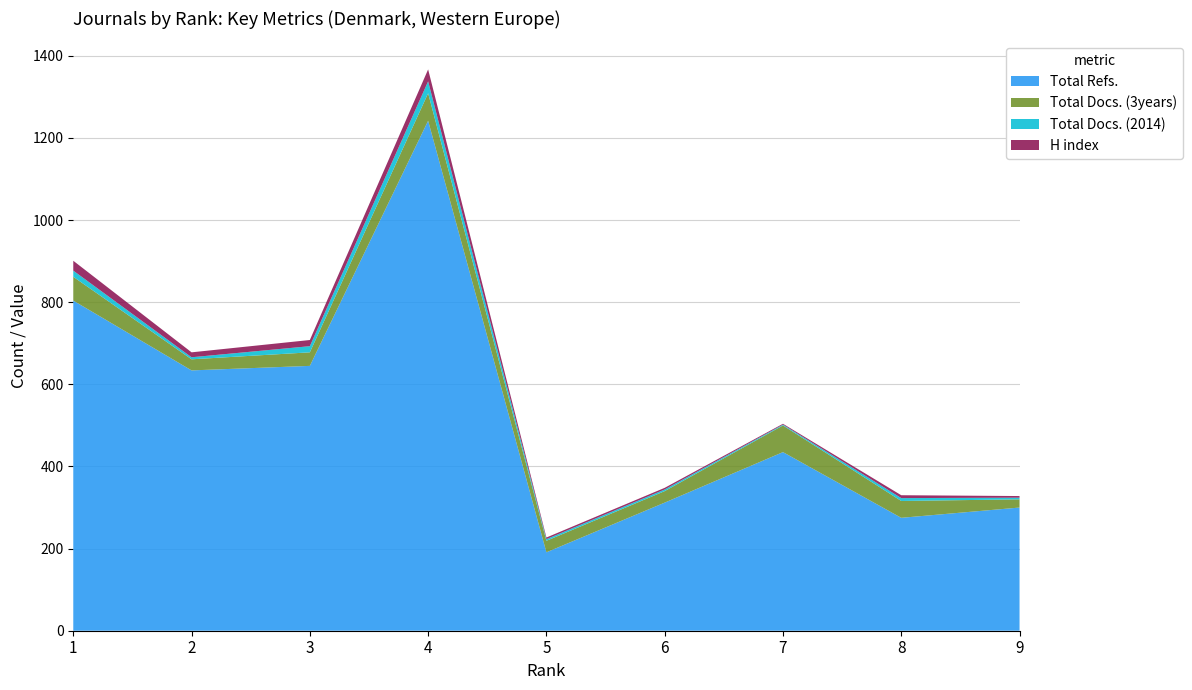

Reading right to left, transcribe all the data shown in this chart.

Total Refs.: 300	275	435	312	191	1242	645	634	804
Total Docs. (3years): 20	41	65	28	28	67	33	27	58
Total Docs. (2014): 4	7	2	4	4	29	15	5	15
H index: 4	7	2	4	4	29	15	12	24